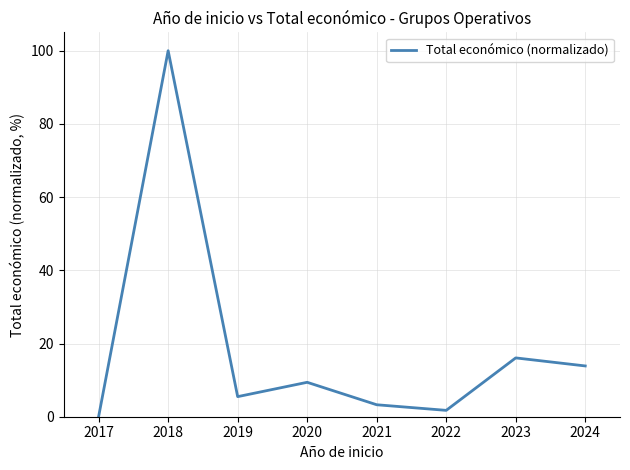

What is the sum of the values at 2020 and 2023?

25.5